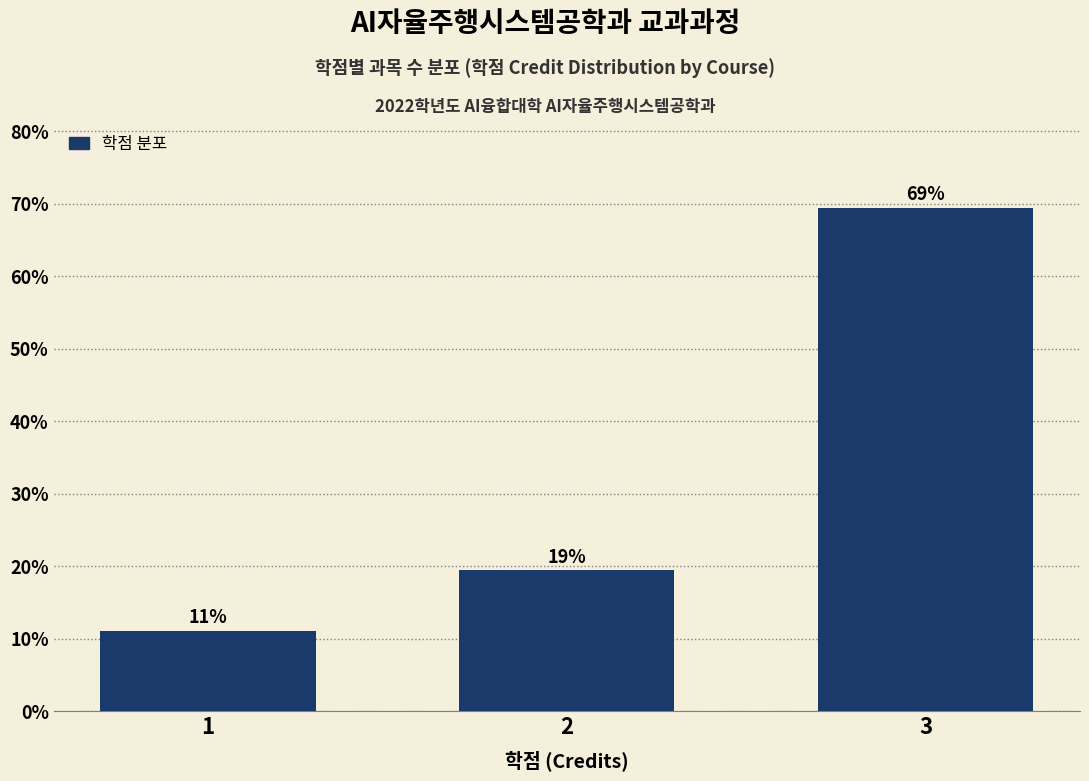

Does the chart contain any negative values?

No